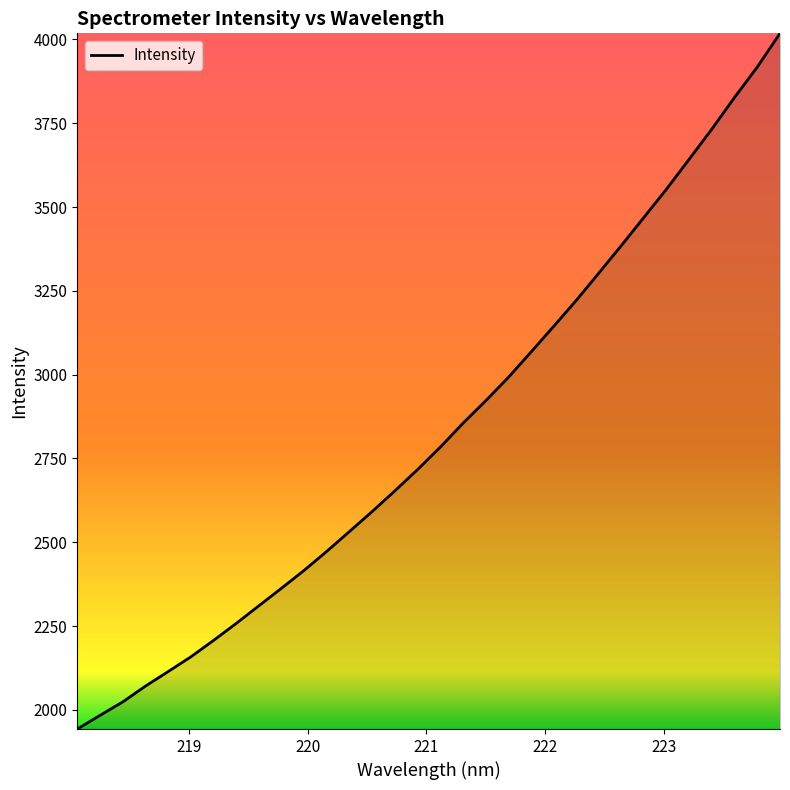

What is the maximum value shown in the chart?

4018.3